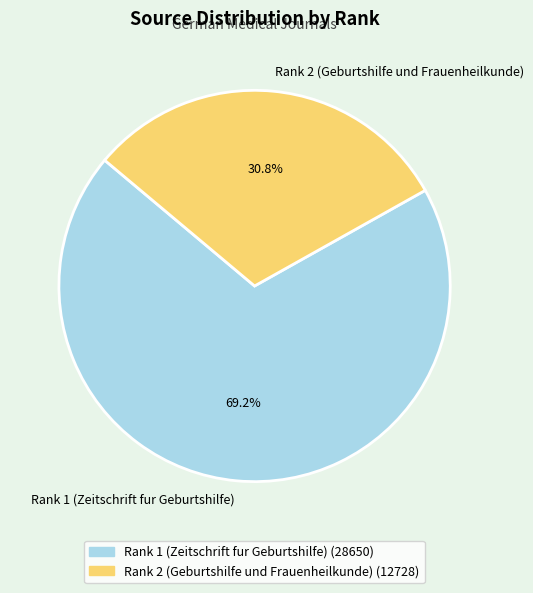

Which category has the biggest portion of the pie?

Rank 1 (Zeitschrift fur Geburtshilfe)